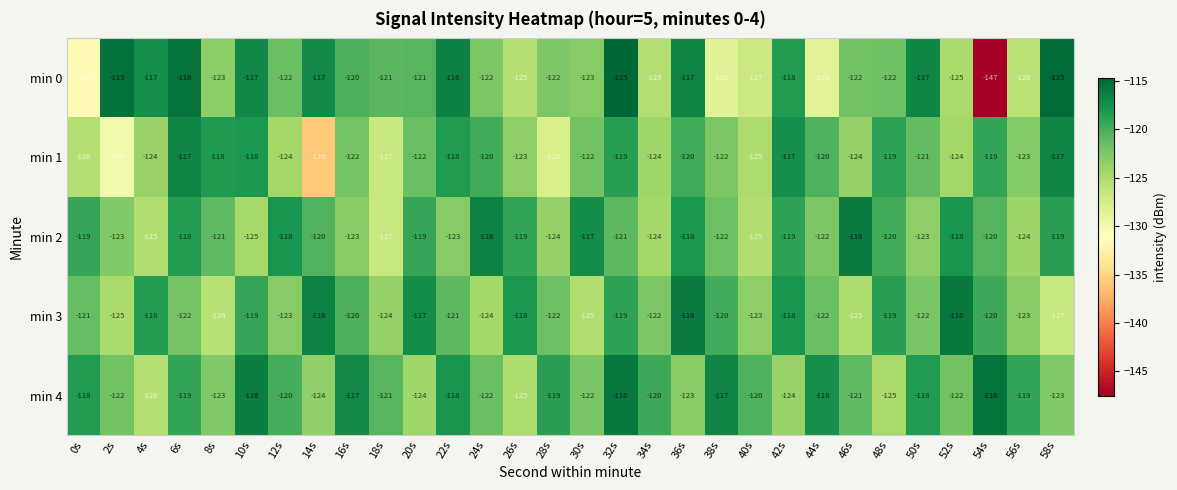

At which label is min 4 closest to -121?

18s